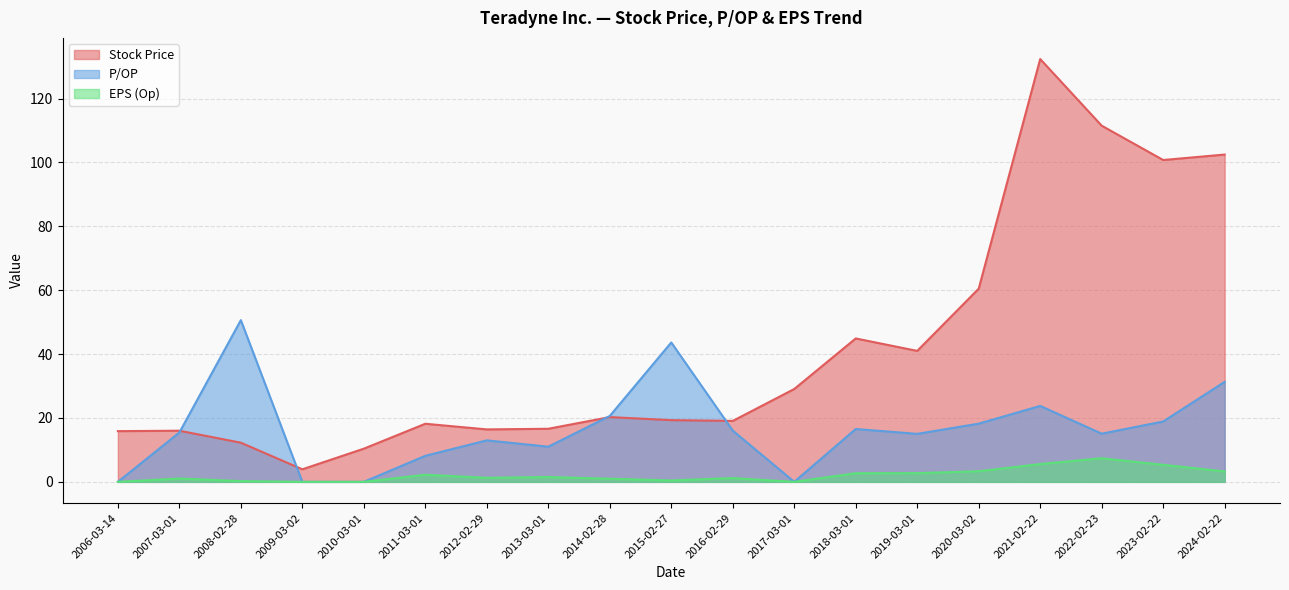

Between 2020-03-02 and 2017-03-01, which is larger?

2020-03-02